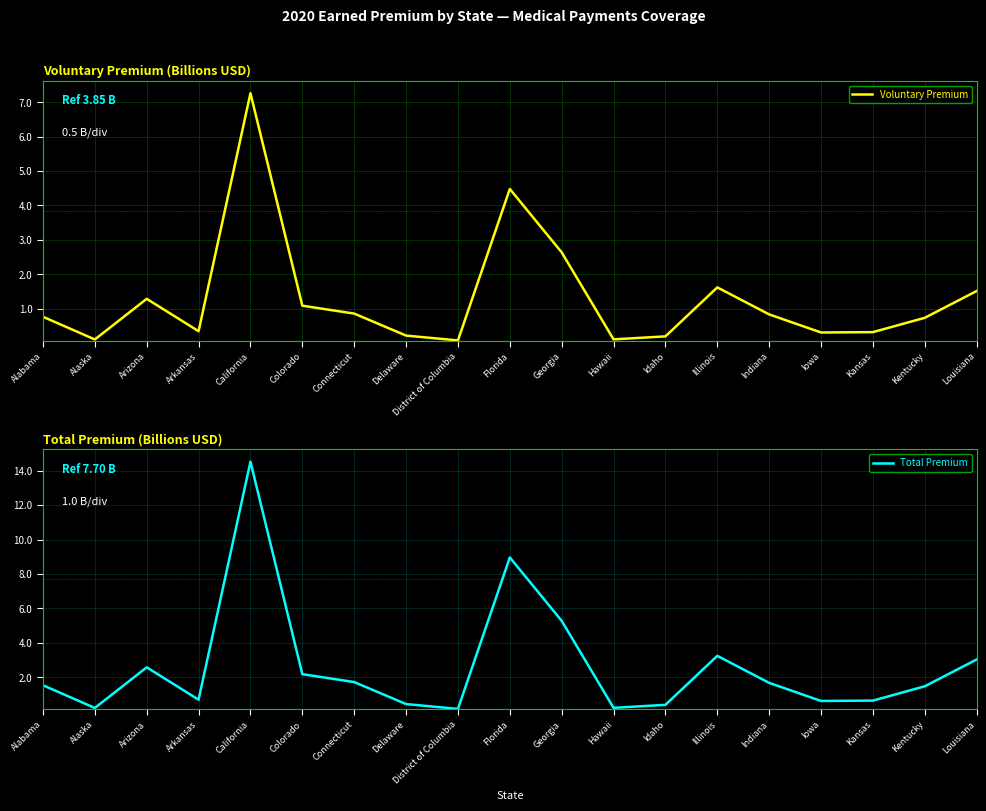

At which label does Total Premium first exceed 1?

Alabama